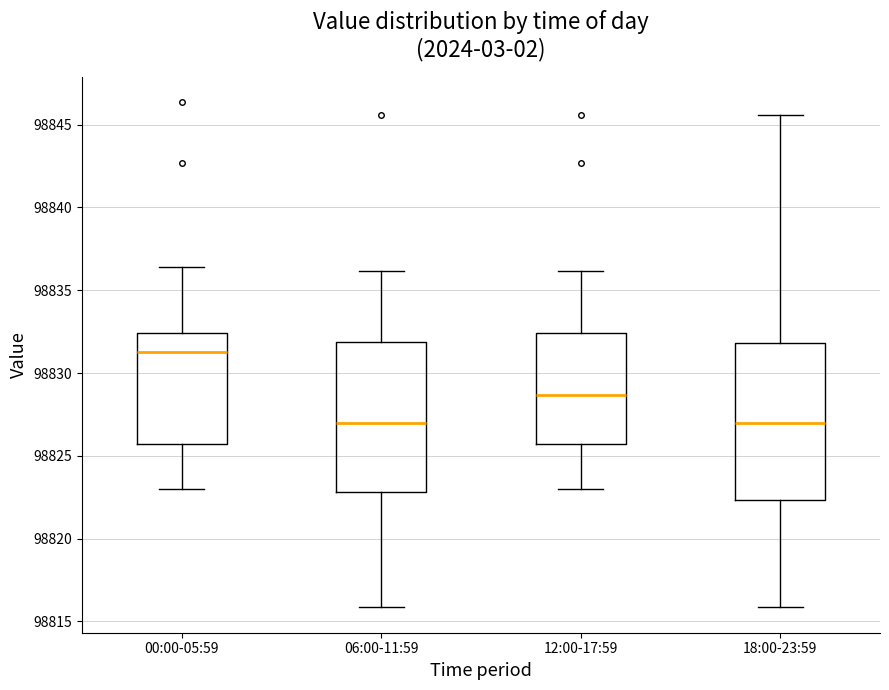

Where is the lower edge of the box for 12:00-17:59 on the y-axis? The values are not printed on the chart, so give them approximately, as read against the axis.

98825.5